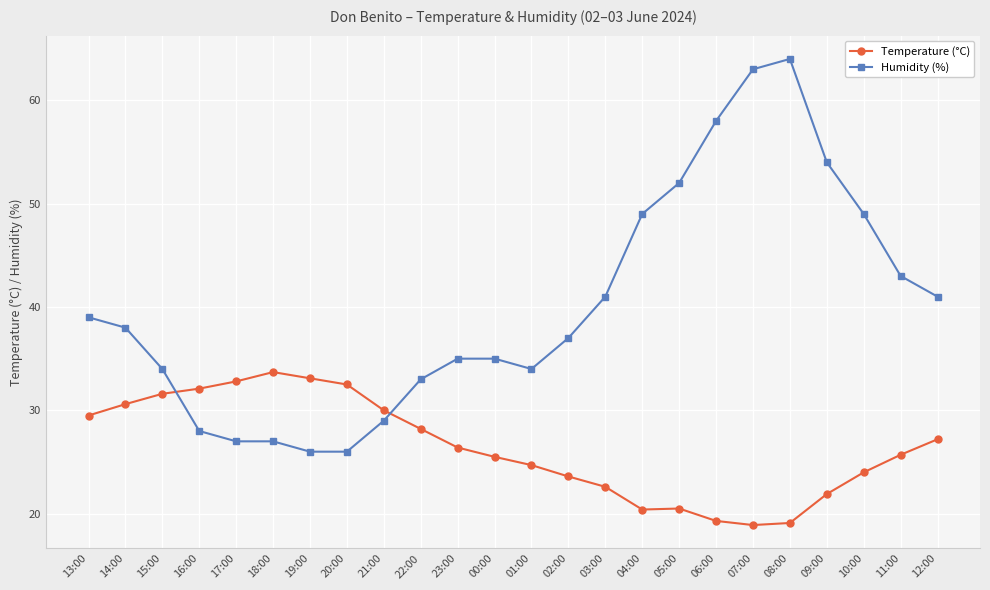

Is it true that Temperature (°C) equals 28.2 at 22:00?

True